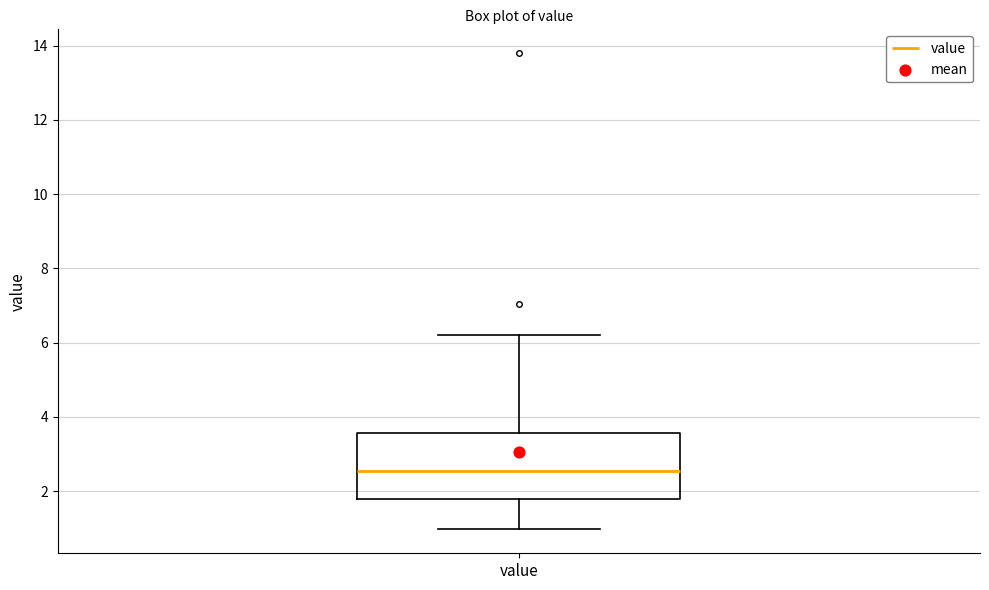

Transcribe this box plot: give where the median line is, the range the box spans, and where the two whiskers end, as read against the y-axis. The values are not printed on the chart, so give them approximately, as read against the axis.

median 2.6, box 1.8 to 3.6, whiskers 1.0 to 6.2